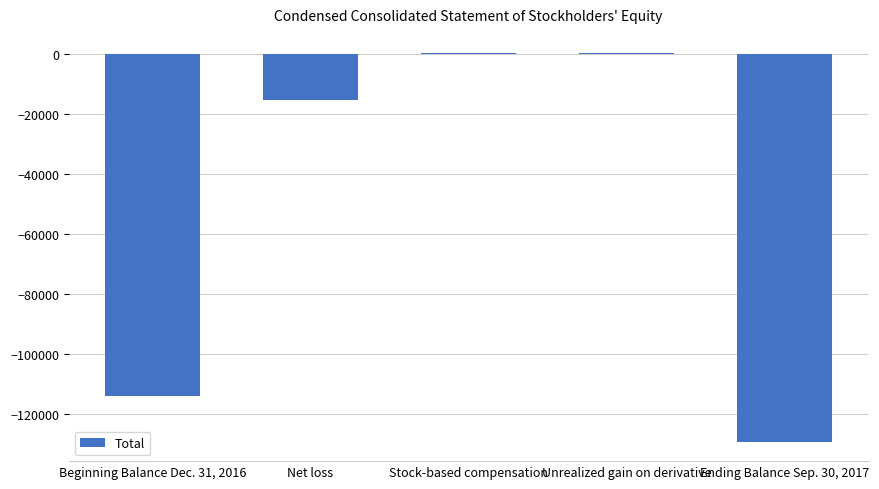

Which has a higher value, Net loss or Beginning Balance Dec. 31, 2016?

Net loss